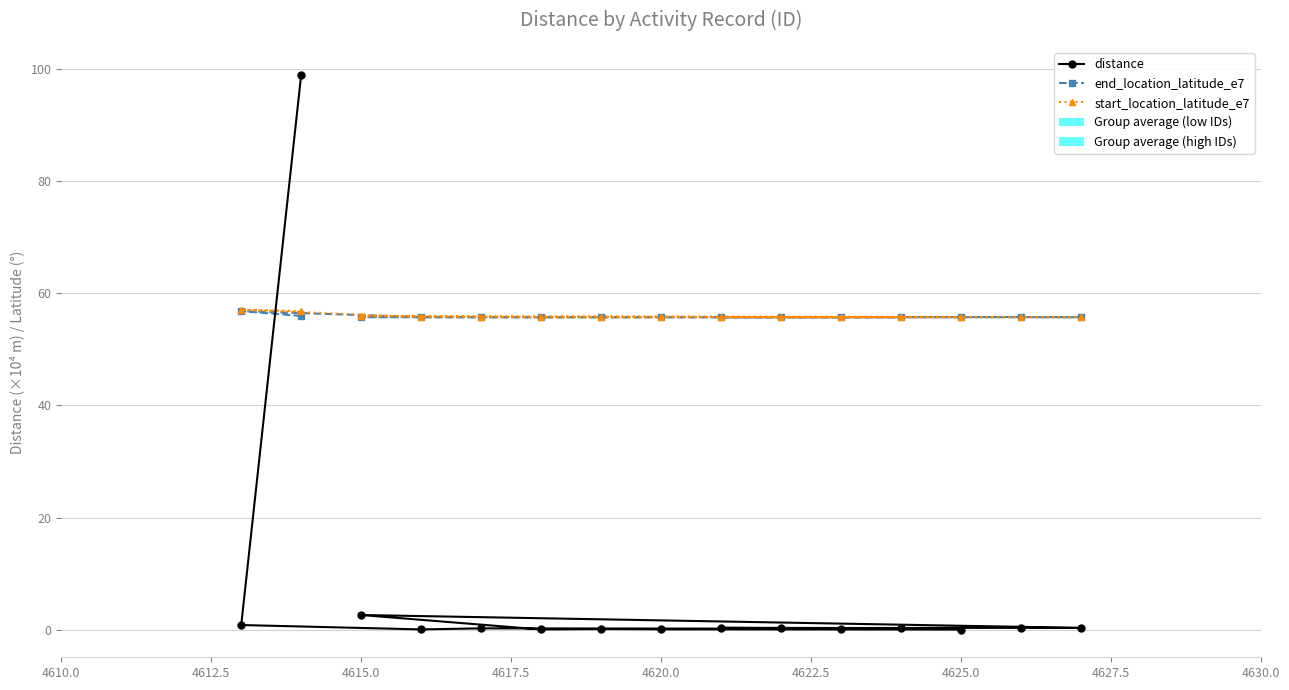

What is the lowest value of the start_location_latitude_e7 series?

55.7